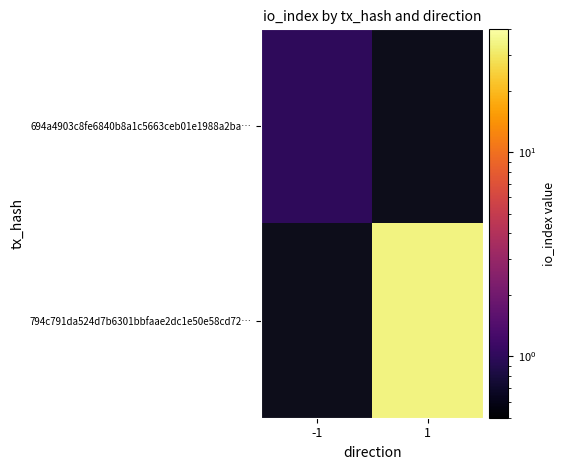

At how many categories does at least one series exceed 9?

1